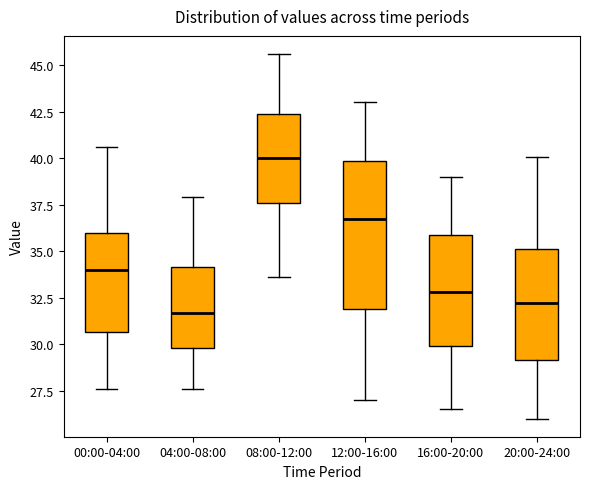

Where does the upper whisker of the box for 16:00-20:00 end on the y-axis? The values are not printed on the chart, so give them approximately, as read against the axis.

39.0